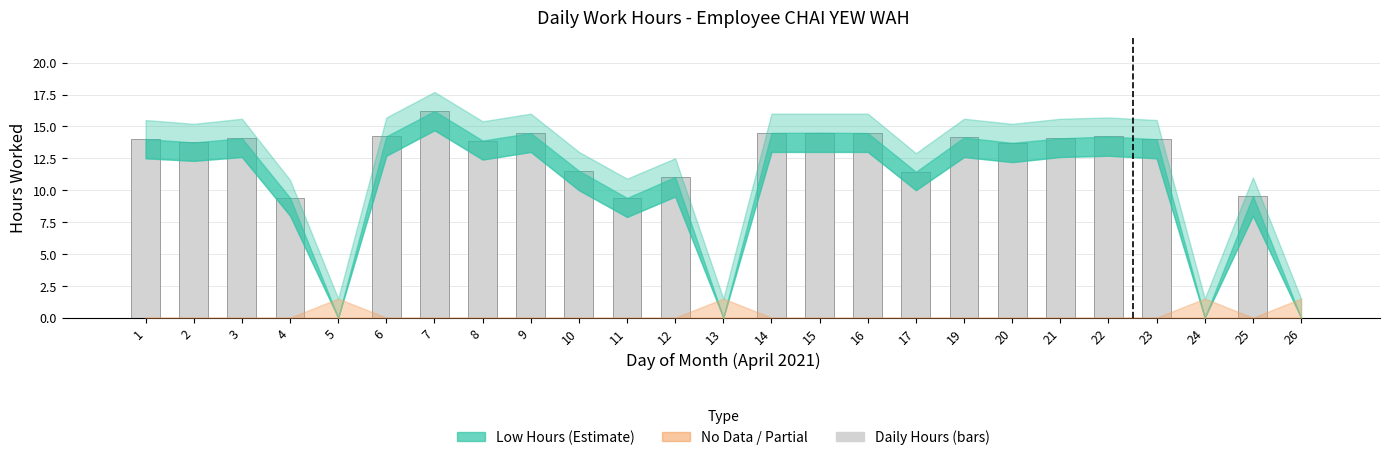

What is the sum of all values?

276.5